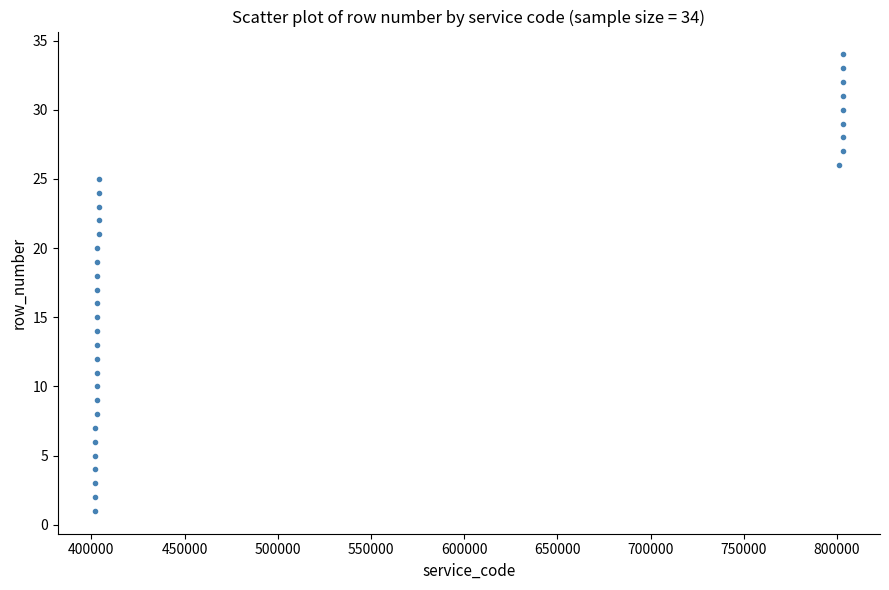

What is the range of X values (max minus min)?

401014